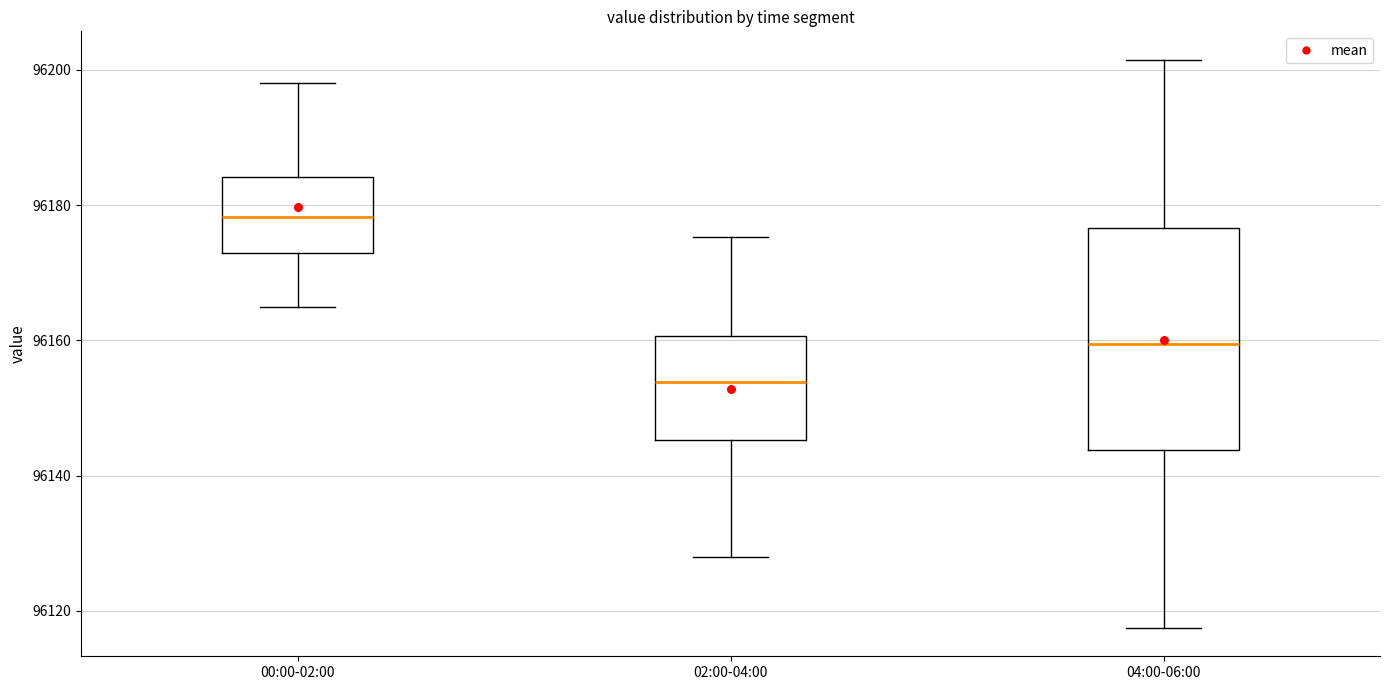

Comparing the boxes themselves (not the whiskers), which one is the tallest?

04:00-06:00